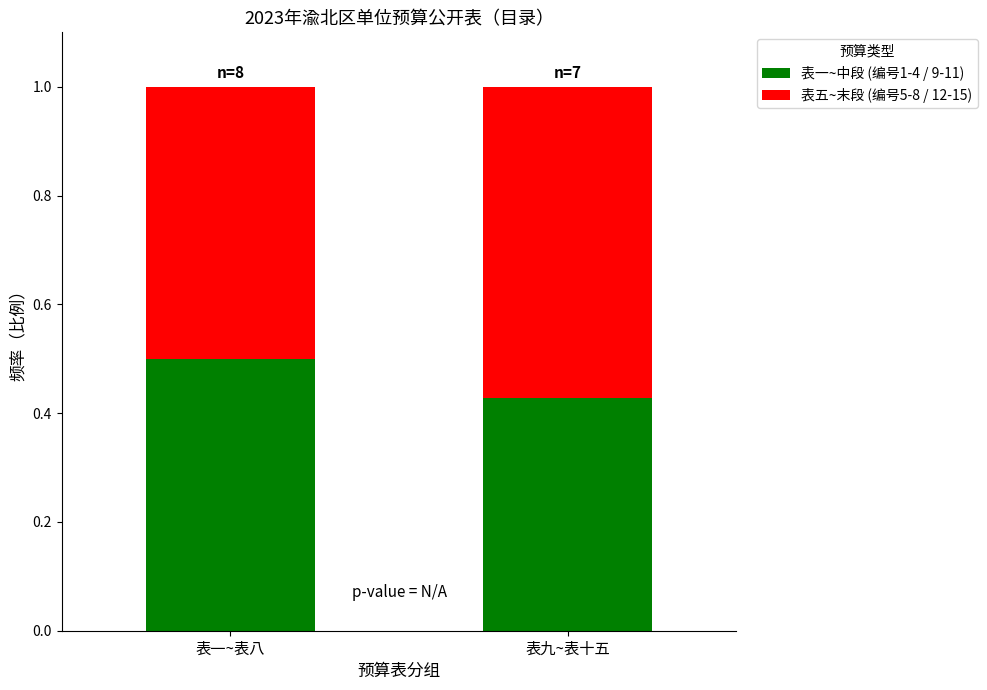

How many bars are there in total?

2